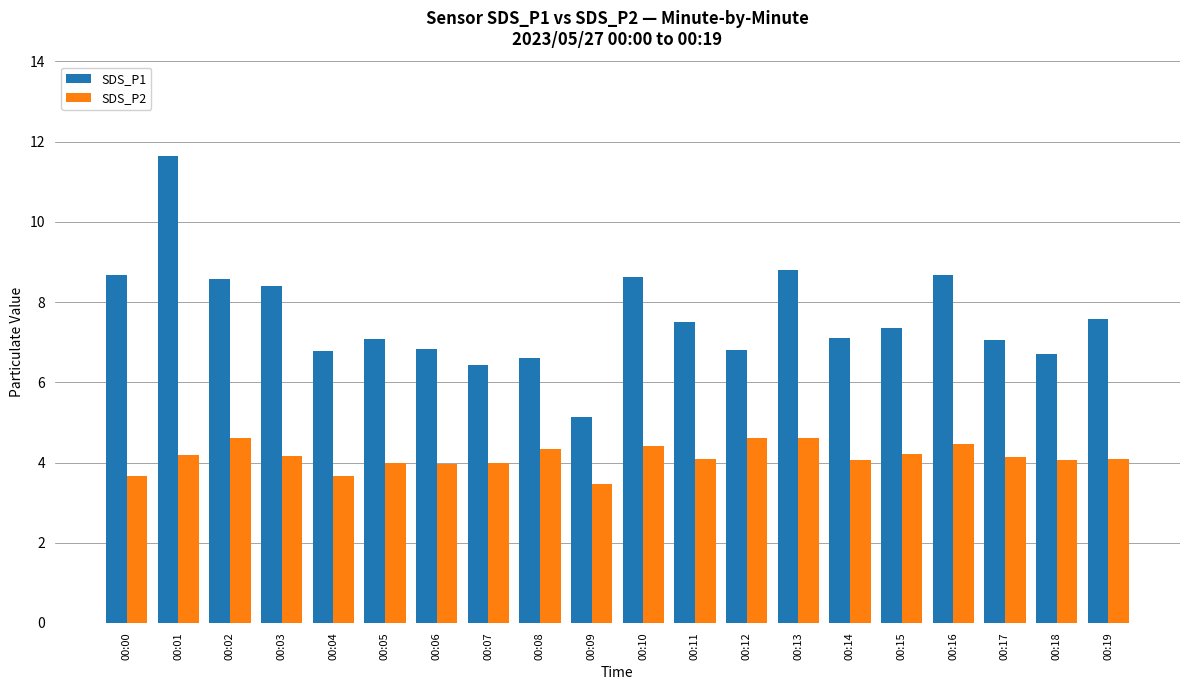

At which label does SDS_P2 first exceed 4?

00:01